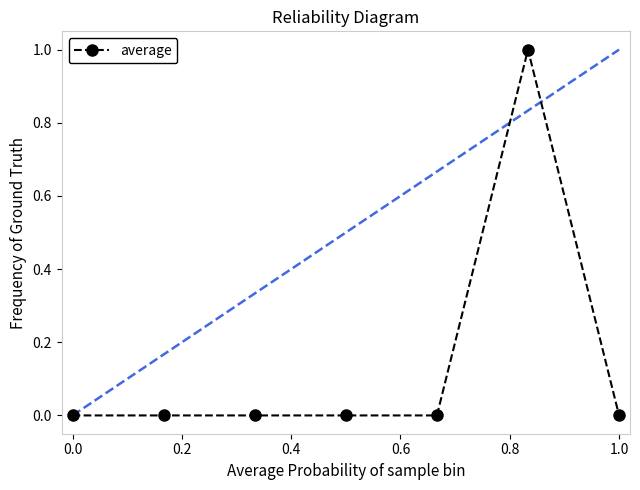

What is the sum of all values?

1.0